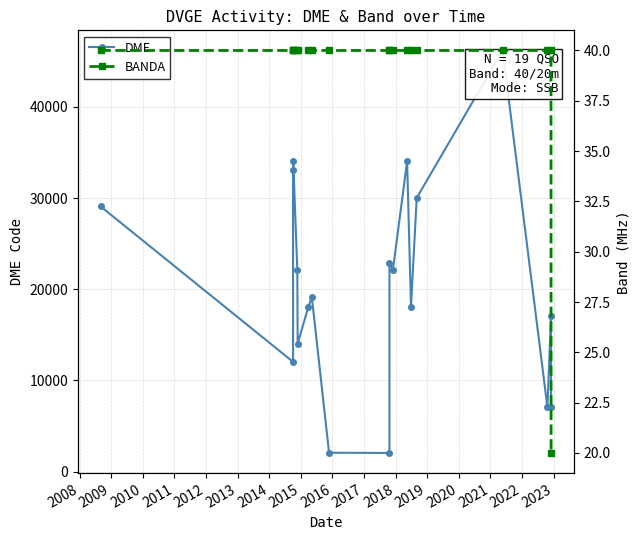

Count the number of categories in the chart.

19